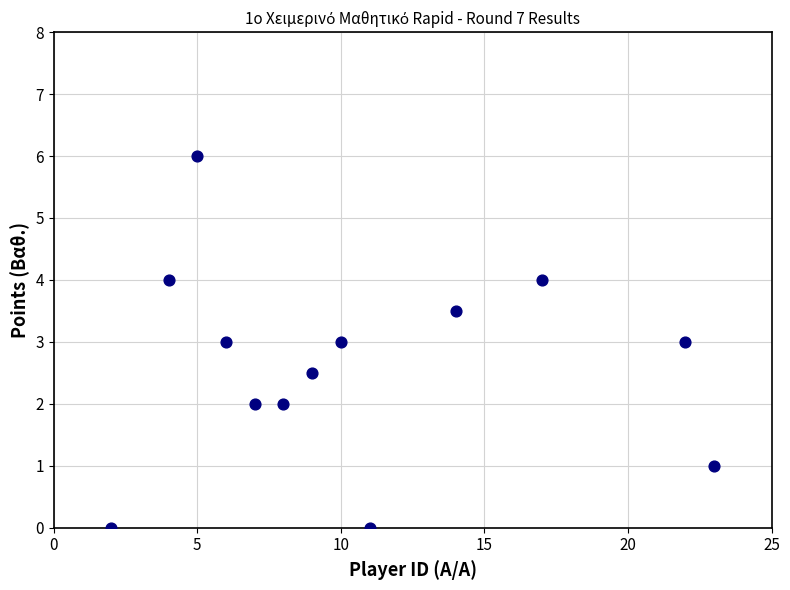

What is the range of Y values (max minus min)?

6.0